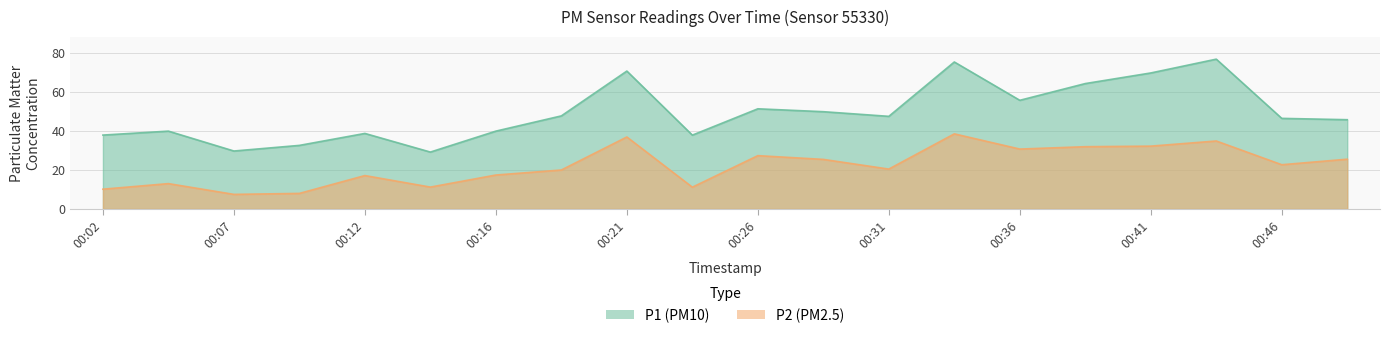

Rank the series by their average value, from lowest to highest.

P2, P1